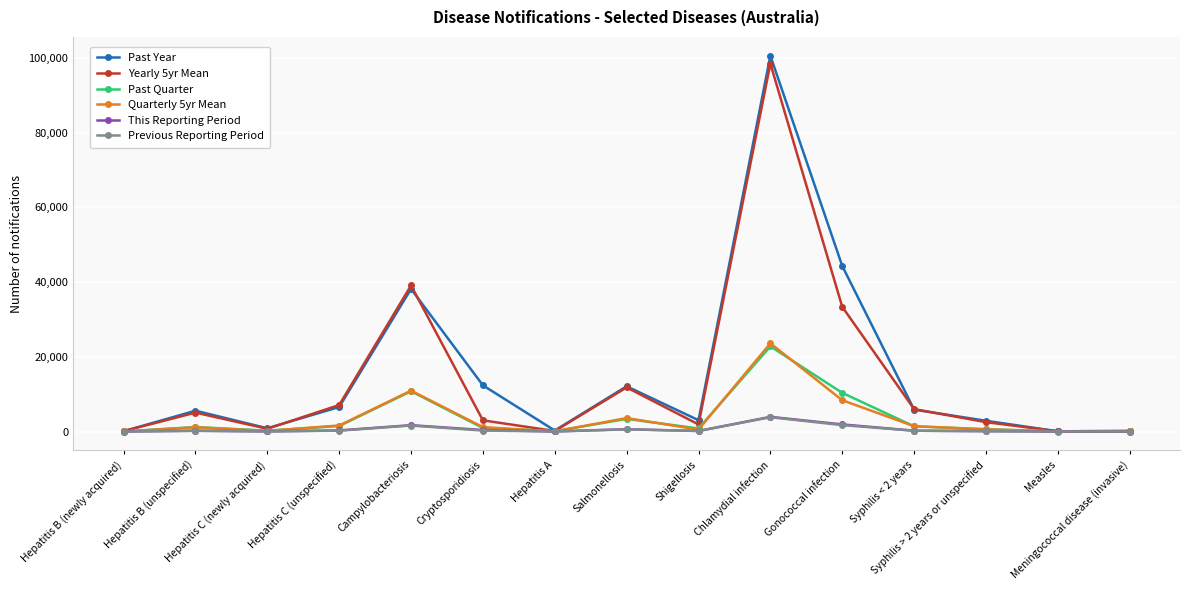

What is the total value across all series at Syphilis < 2 years?

15114.0